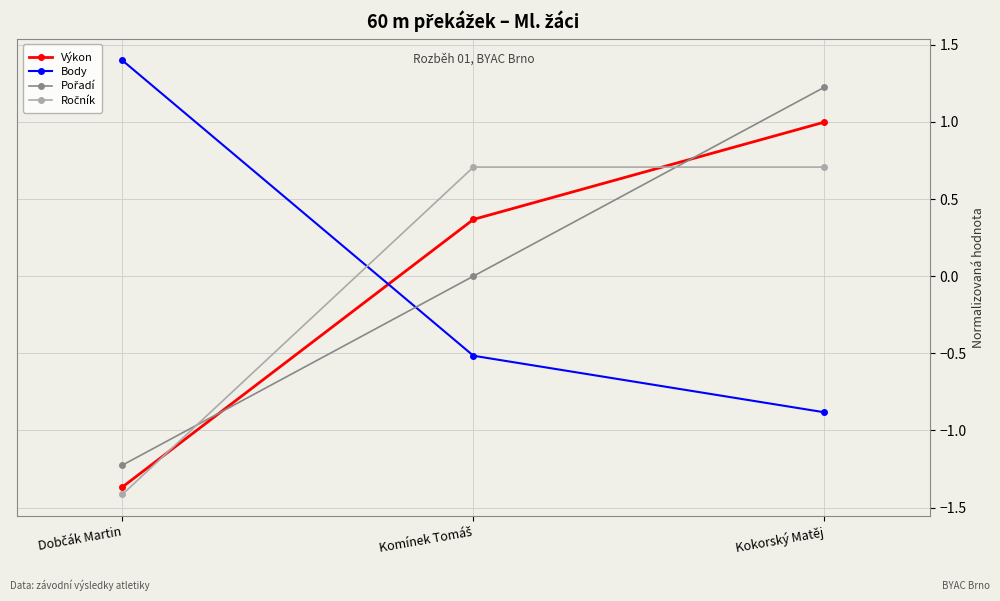

What is the difference between the highest and lowest values at Kokorský Matěj?

2.1